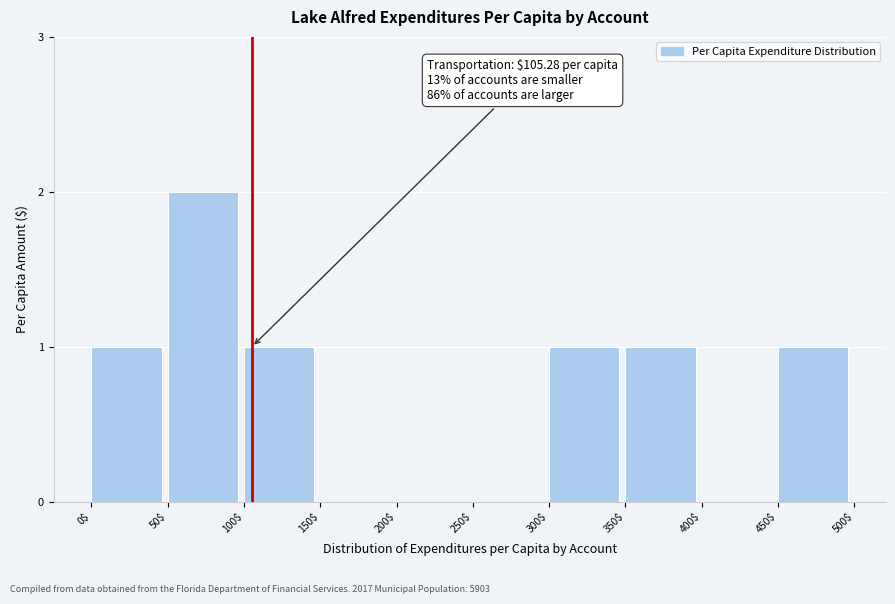

At which category does the chart reach its peak across all series?

50$